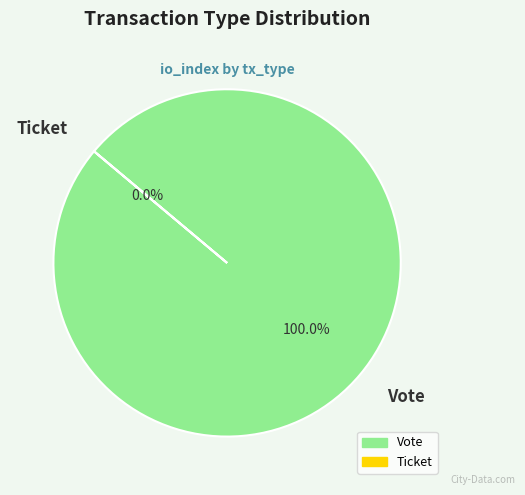

What is the majority slice?

Vote